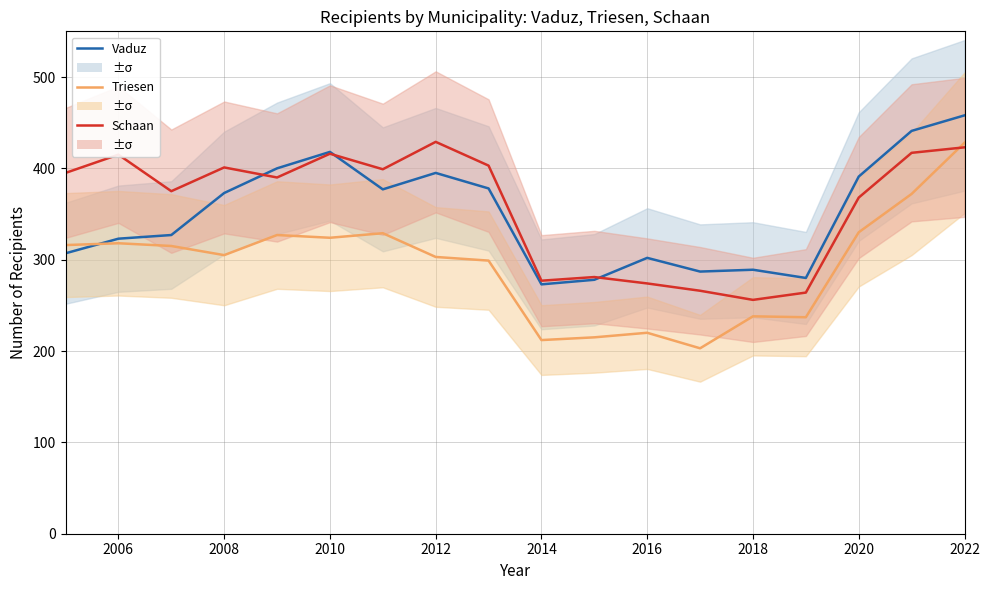

What are all the series names shown in the legend?

Vaduz, Triesen, Schaan